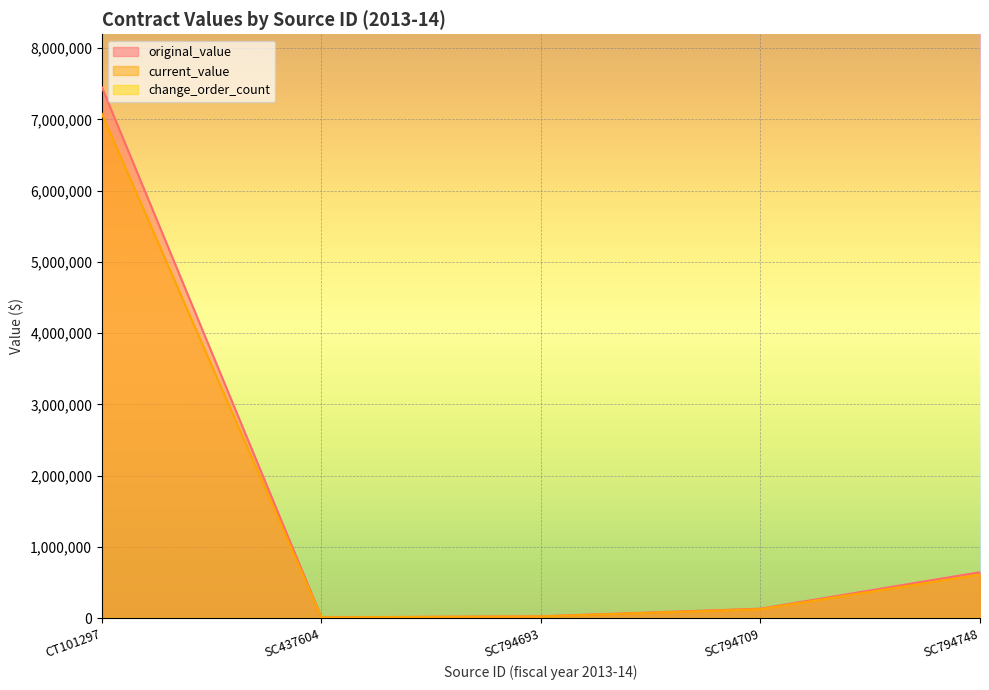

What is the value of the current_value point at the 4th from the left?

126920.0